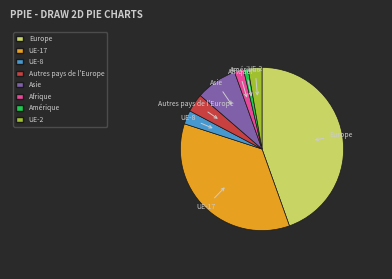

Does any single category account for the majority?

No